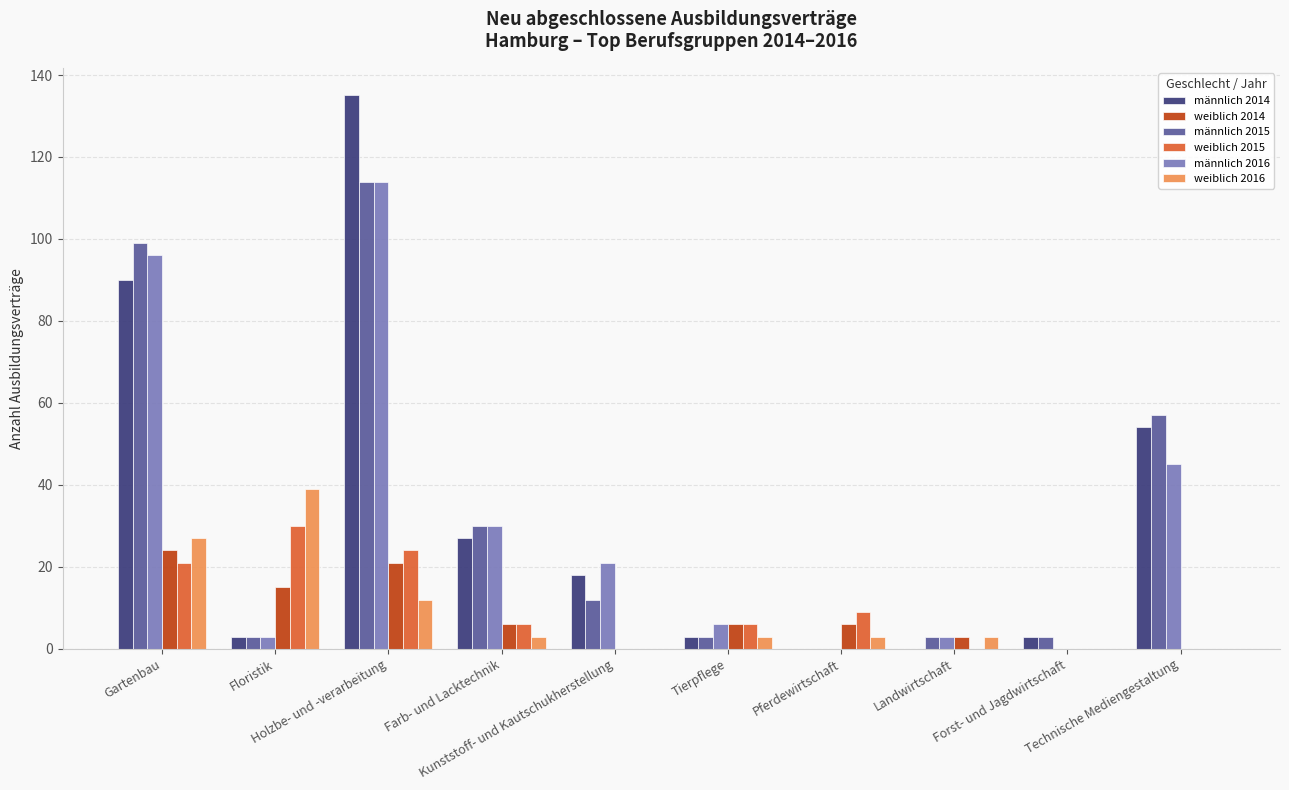

What is the maximum value for männlich 2015?

114